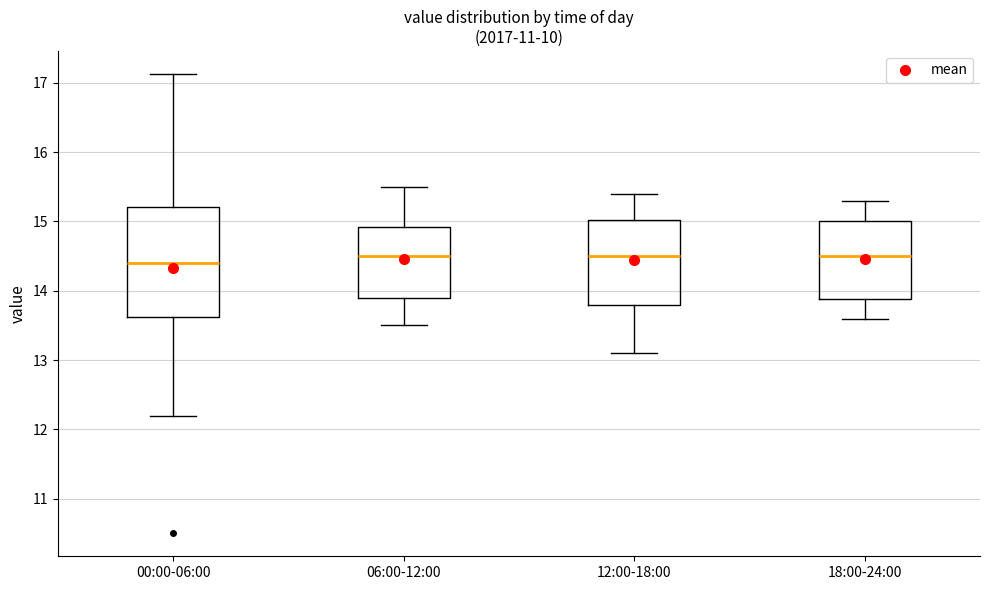

Reading left to right, transcribe this box plot: for each box, give where its median line is, the range the box spans, and where its two whiskers end, as read against the y-axis. The values are not printed on the chart, so give them approximately, as read against the axis.

00:00-06:00: median 14.4, box 13.6 to 15.2, whiskers 12.2 to 17.1
06:00-12:00: median 14.5, box 13.9 to 14.9, whiskers 13.5 to 15.5
12:00-18:00: median 14.5, box 13.8 to 15.0, whiskers 13.1 to 15.4
18:00-24:00: median 14.5, box 13.9 to 15.0, whiskers 13.6 to 15.3